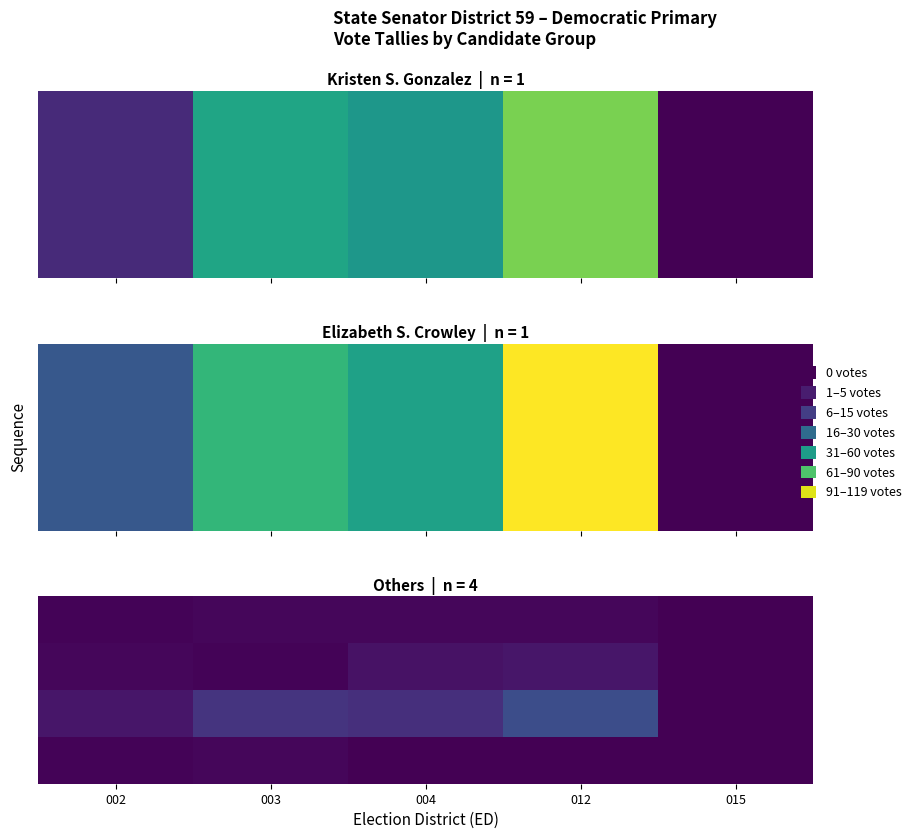

At how many categories does at least one series exceed 39?

3